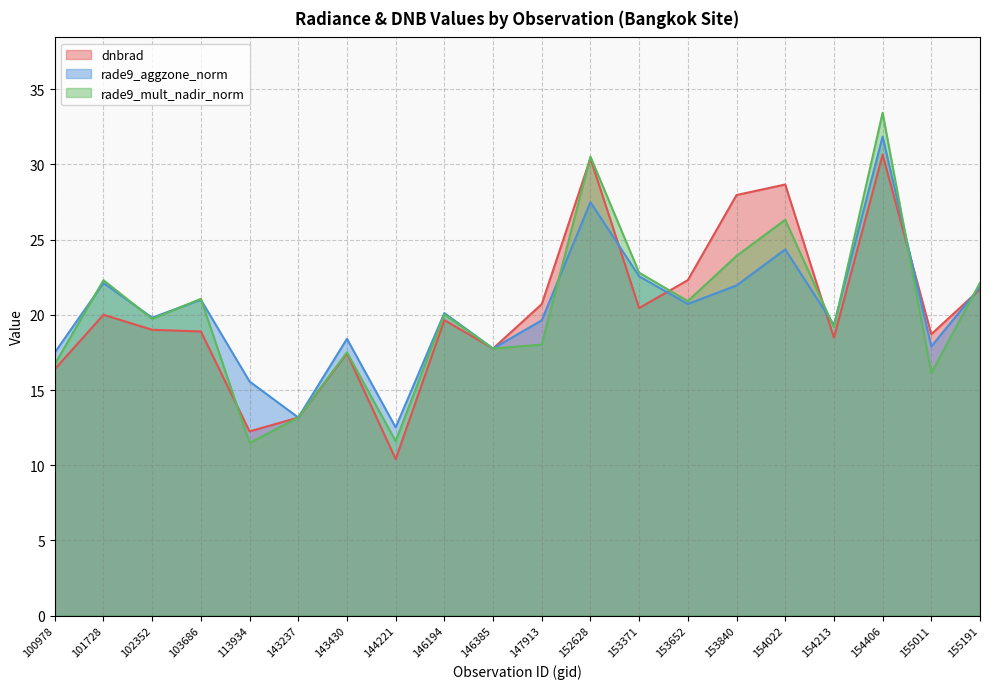

Reading left to right, extract all data points from this chart.

dnbrad: 16.4	20.0	19.0	18.9	12.2	13.2	17.4	10.4	19.7	17.8	20.7	30.4	20.5	22.3	28.0	28.7	18.5	30.7	18.7	21.7
rade9_aggzone_norm: 17.5	22.1	19.8	21.0	15.6	13.2	18.4	12.5	20.1	17.8	19.6	27.5	22.6	20.7	22.0	24.4	19.3	31.9	17.9	21.8
rade9_mult_nadir_norm: 16.7	22.3	19.7	21.1	11.5	13.2	17.5	11.6	20.0	17.8	18.0	30.5	22.8	20.9	23.9	26.3	19.2	33.4	16.1	22.1